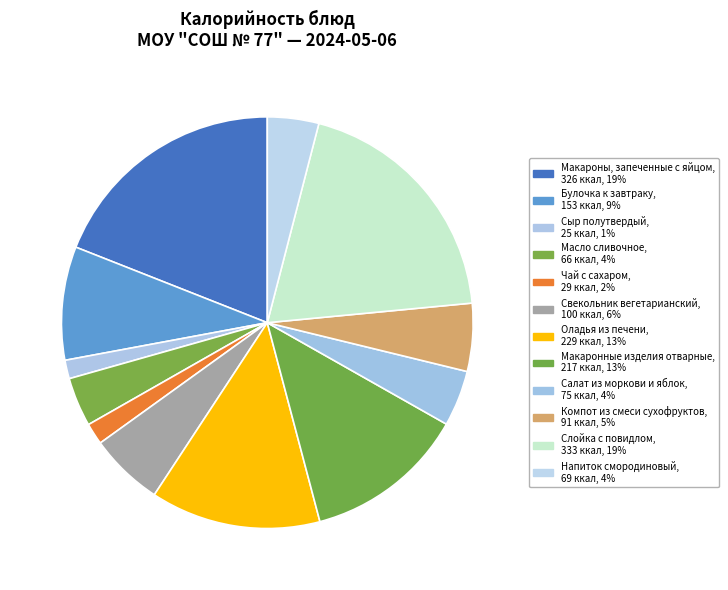

The Салат из моркови и яблок slice represents 4% of the pie. True or false?

True